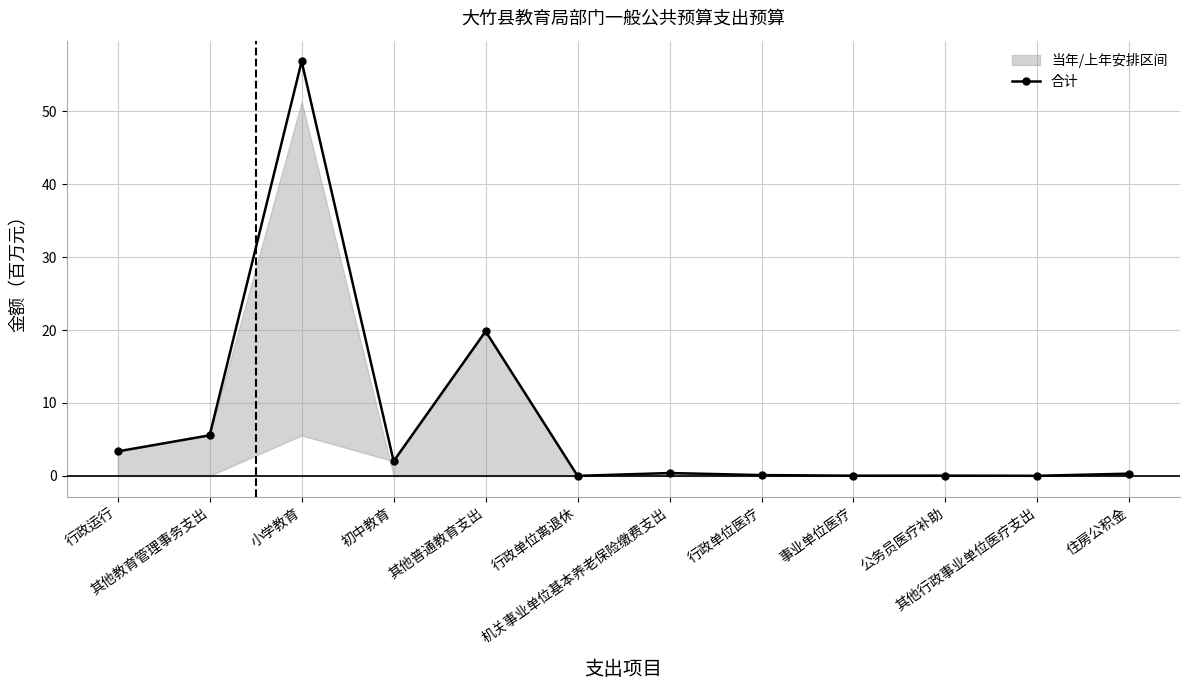

What is the value of the 1st point from the left?

3.4